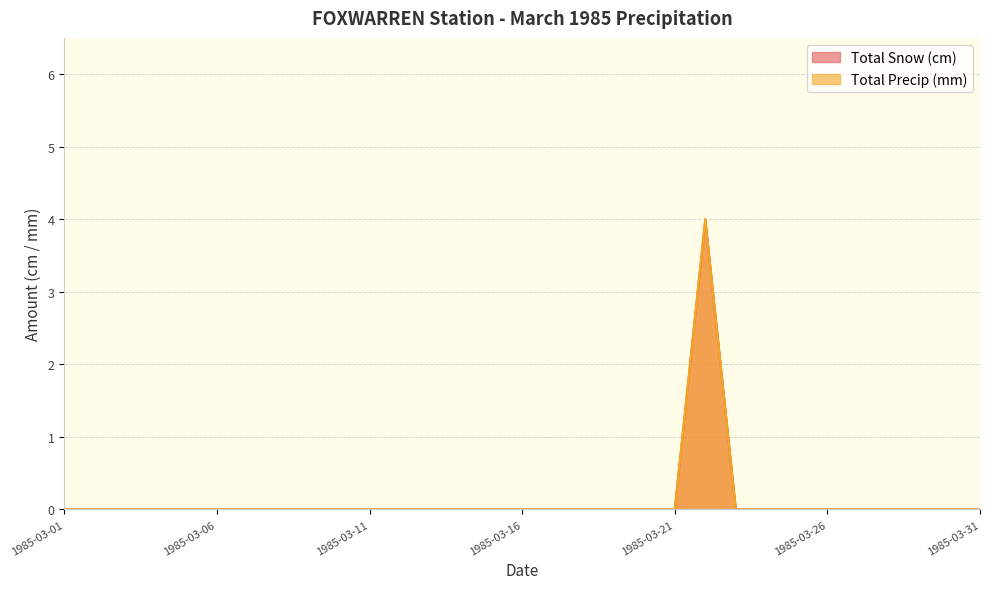

Reading right to left, what are all the values shown in this chart?

Total Snow (cm): 1985-03-31=0	1985-03-30=0	1985-03-29=0	1985-03-28=0	1985-03-27=0	1985-03-26=0	1985-03-25=0	1985-03-24=0	1985-03-23=0	1985-03-22=4	1985-03-21=0	1985-03-20=0	1985-03-19=0	1985-03-18=0	1985-03-17=0	1985-03-16=0	1985-03-15=0	1985-03-14=0	1985-03-13=0	1985-03-12=0	1985-03-11=0	1985-03-10=0	1985-03-09=0	1985-03-08=0	1985-03-07=0	1985-03-06=0	1985-03-05=0	1985-03-04=0	1985-03-03=0	1985-03-02=0	1985-03-01=0
Total Precip (mm): 1985-03-31=0	1985-03-30=0	1985-03-29=0	1985-03-28=0	1985-03-27=0	1985-03-26=0	1985-03-25=0	1985-03-24=0	1985-03-23=0	1985-03-22=4	1985-03-21=0	1985-03-20=0	1985-03-19=0	1985-03-18=0	1985-03-17=0	1985-03-16=0	1985-03-15=0	1985-03-14=0	1985-03-13=0	1985-03-12=0	1985-03-11=0	1985-03-10=0	1985-03-09=0	1985-03-08=0	1985-03-07=0	1985-03-06=0	1985-03-05=0	1985-03-04=0	1985-03-03=0	1985-03-02=0	1985-03-01=0